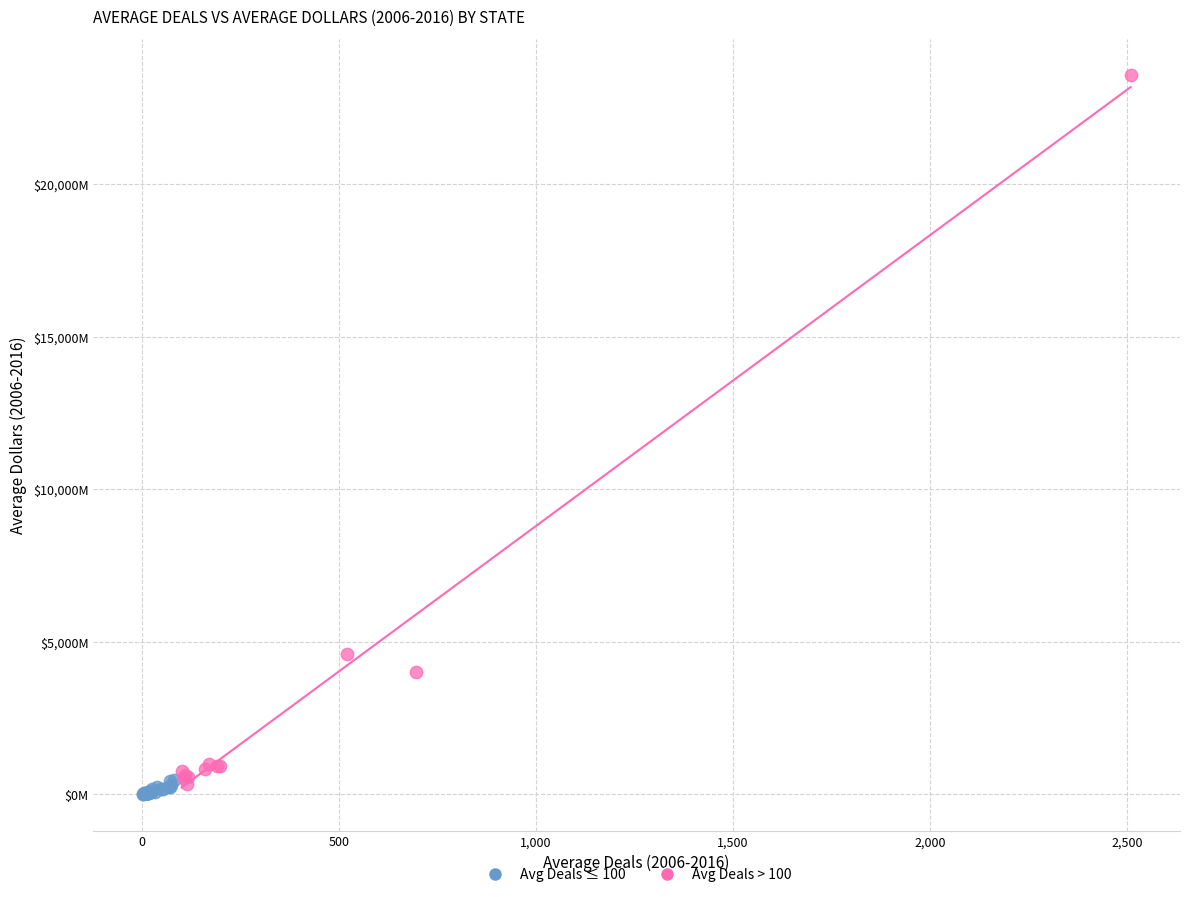

What are all the series names shown in the legend?

Avg Deals ≤ 100, Avg Deals > 100